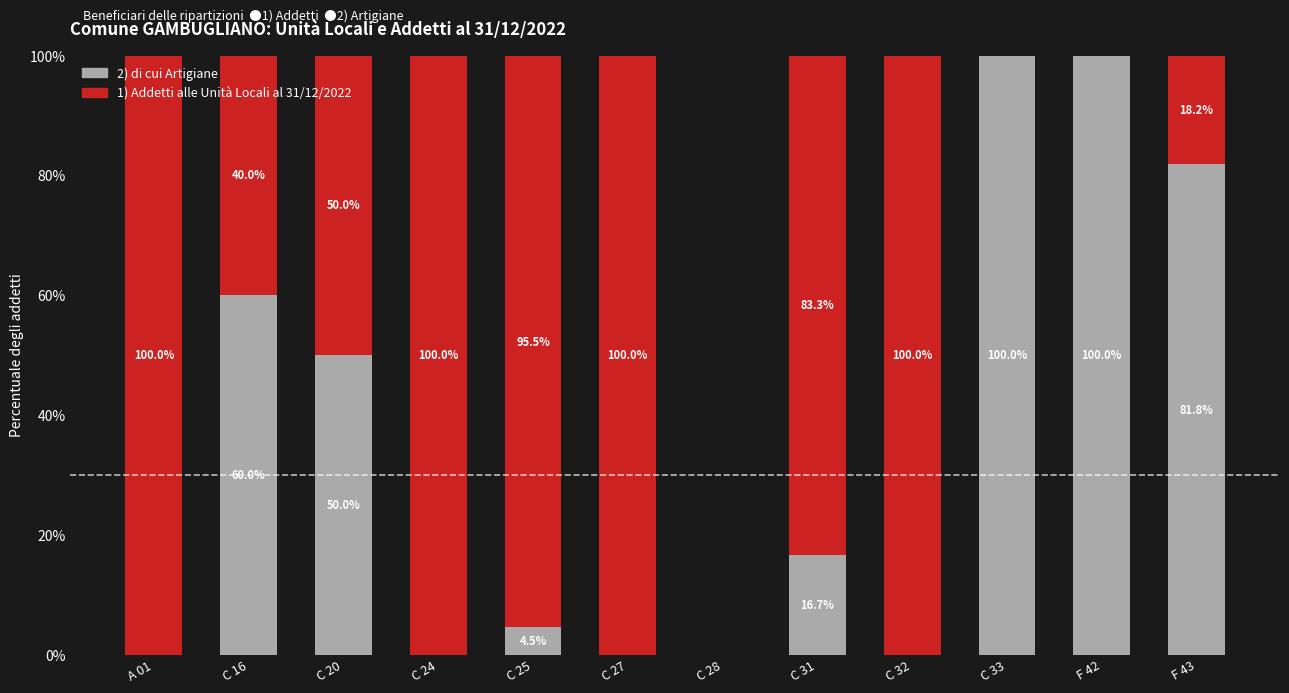

What is the total value across all series at C 33?

100.0